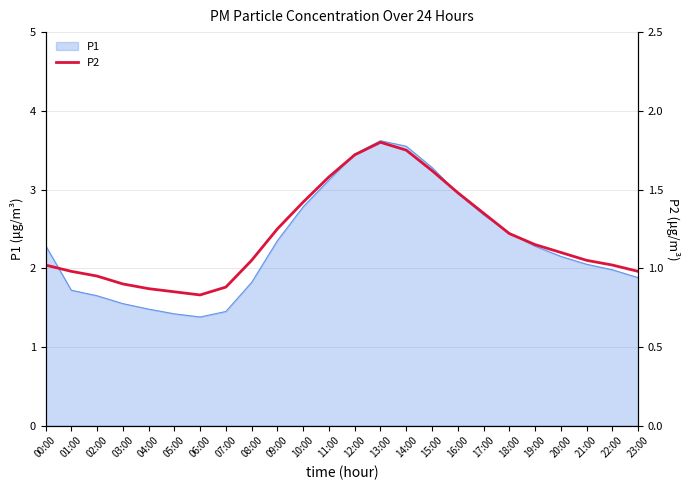

What is the highest value of the P1 series?

3.6